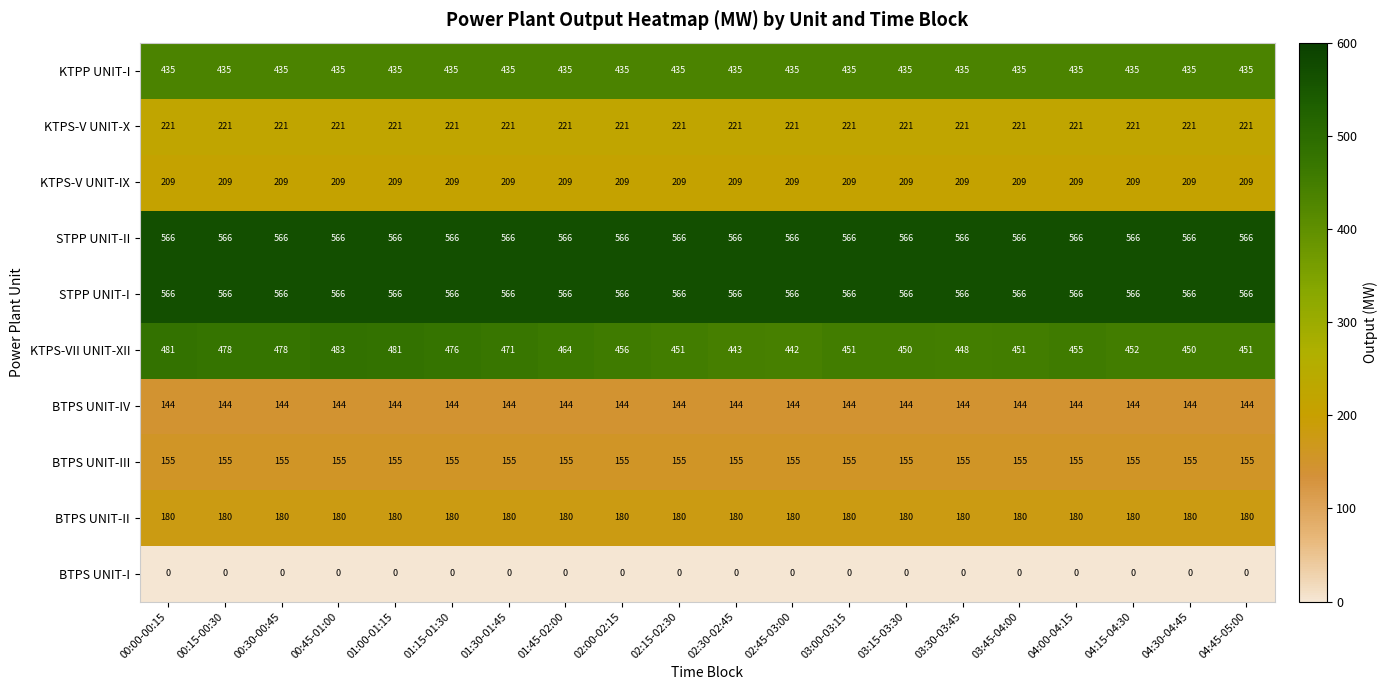

Where does the KTPS-VII UNIT-XII series first go above 455?

00:00-00:15